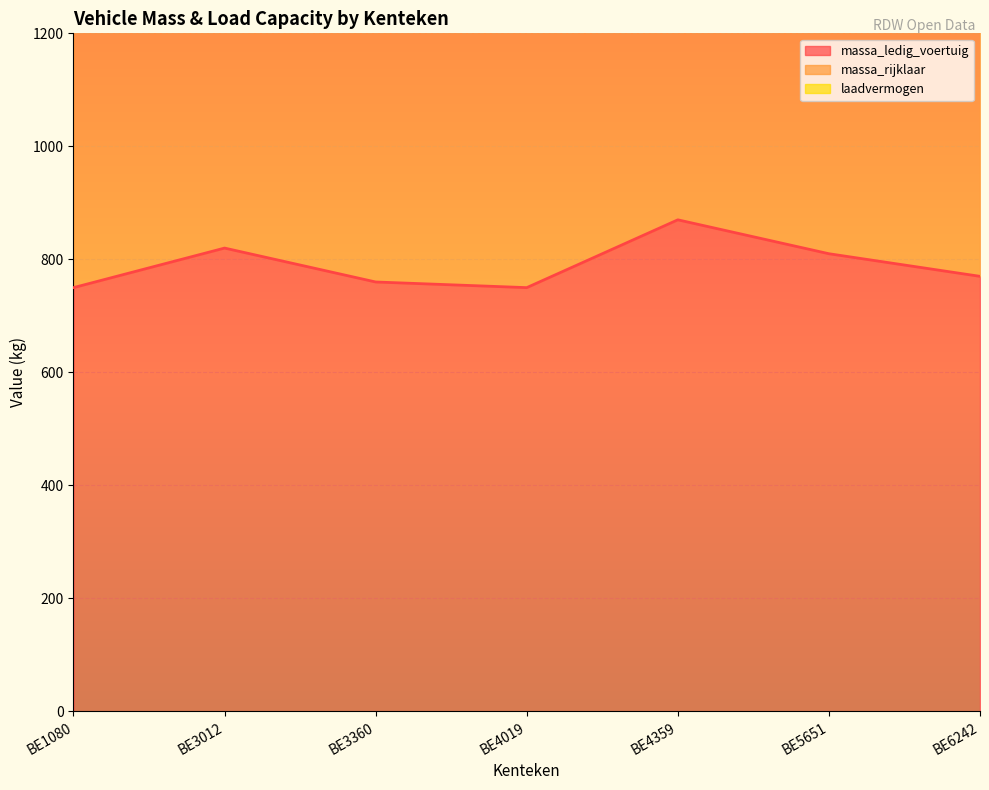

Reading left to right, extract all data points from this chart.

massa_ledig_voertuig: 750	820	760	750	870	810	770
massa_rijklaar: 1600	1740	1620	1600	1840	1720	1640